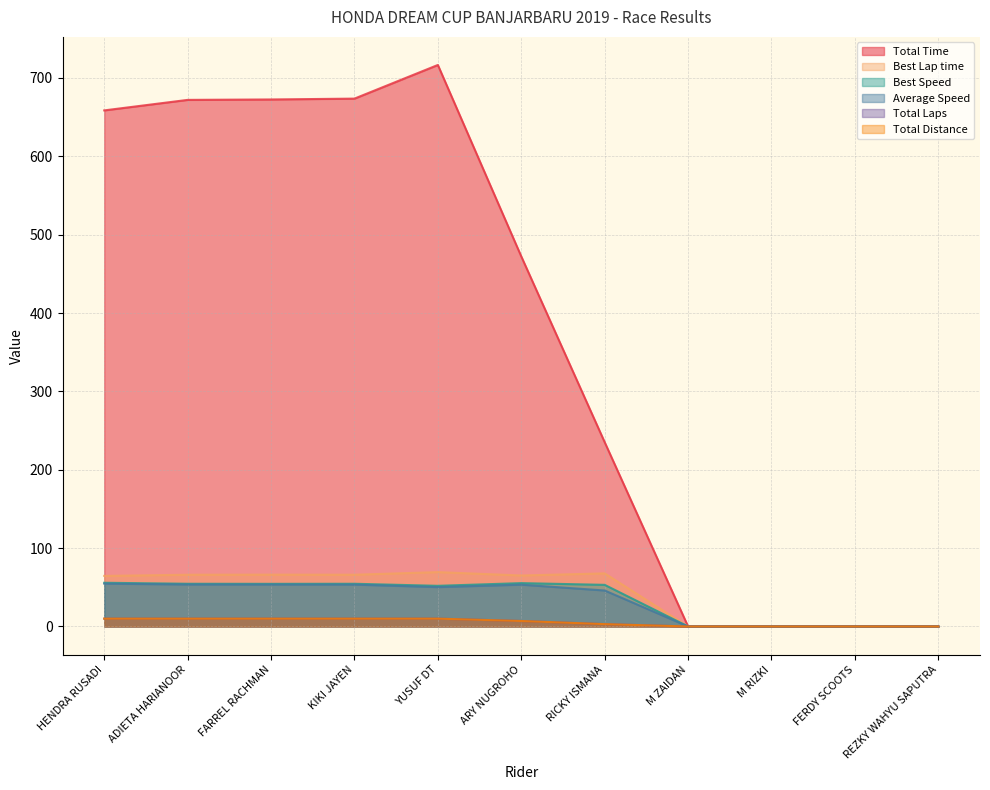

What is the sum of the Total Distance values at ADIETA HARIANOOR and REZKY WAHYU SAPUTRA?

10.0